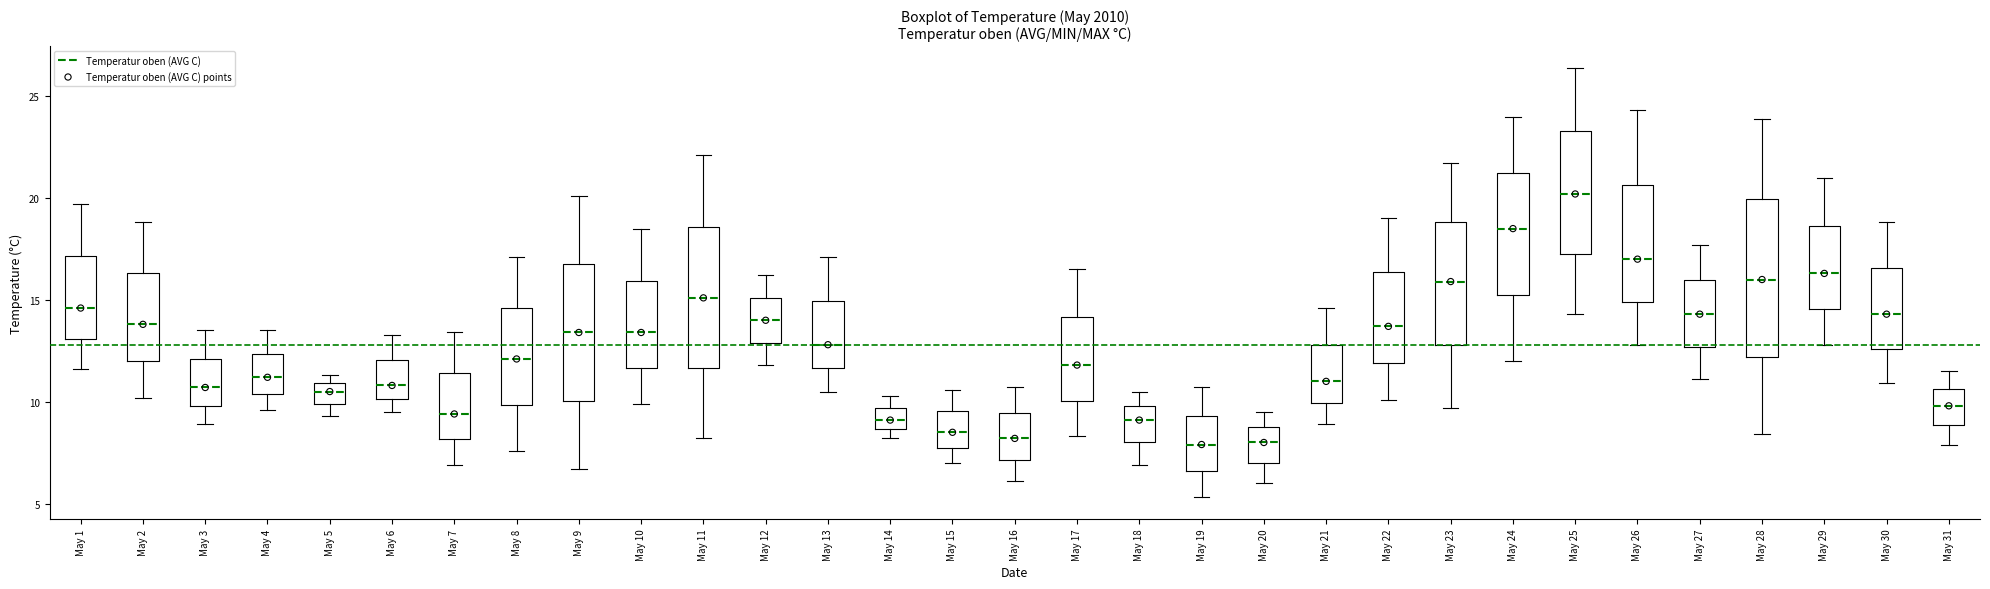

Reading left to right, transcribe this box plot: for each box, give where its median line is, the range the box spans, and where its two whiskers end, as read against the y-axis. The values are not printed on the chart, so give them approximately, as read against the axis.

May 1: median 14.5, box 13.0 to 17.0, whiskers 11.5 to 19.5
May 2: median 14.0, box 12.0 to 16.5, whiskers 10.0 to 19.0
May 3: median 10.5, box 10.0 to 12.0, whiskers 9.0 to 13.5
May 4: median 11.0, box 10.5 to 12.5, whiskers 9.5 to 13.5
May 5: median 10.5, box 10.0 to 11.0, whiskers 9.5 to 11.5
May 6: median 11.0, box 10.0 to 12.0, whiskers 9.5 to 13.5
May 7: median 9.5, box 8.0 to 11.5, whiskers 7.0 to 13.5
May 8: median 12.0, box 10.0 to 14.5, whiskers 7.5 to 17.0
May 9: median 13.5, box 10.0 to 17.0, whiskers 6.5 to 20.0
May 10: median 13.5, box 11.5 to 16.0, whiskers 10.0 to 18.5
May 11: median 15.0, box 11.5 to 18.5, whiskers 8.0 to 22.0
May 12: median 14.0, box 13.0 to 15.0, whiskers 12.0 to 16.0
May 13: median 13.0, box 11.5 to 15.0, whiskers 10.5 to 17.0
May 14: median 9.0, box 8.5 to 9.5, whiskers 8.0 to 10.5
May 15: median 8.5, box 8.0 to 9.5, whiskers 7.0 to 10.5
May 16: median 8.0, box 7.0 to 9.5, whiskers 6.0 to 10.5
May 17: median 12.0, box 10.0 to 14.0, whiskers 8.5 to 16.5
May 18: median 9.0, box 8.0 to 10.0, whiskers 7.0 to 10.5
May 19: median 8.0, box 6.5 to 9.5, whiskers 5.5 to 10.5
May 20: median 8.0, box 7.0 to 9.0, whiskers 6.0 to 9.5
May 21: median 11.0, box 10.0 to 13.0, whiskers 9.0 to 14.5
May 22: median 13.5, box 12.0 to 16.5, whiskers 10.0 to 19.0
May 23: median 16.0, box 13.0 to 19.0, whiskers 9.5 to 21.5
May 24: median 18.5, box 15.5 to 21.5, whiskers 12.0 to 24.0
May 25: median 20.0, box 17.5 to 23.5, whiskers 14.5 to 26.5
May 26: median 17.0, box 15.0 to 20.5, whiskers 13.0 to 24.5
May 27: median 14.5, box 12.5 to 16.0, whiskers 11.0 to 17.5
May 28: median 16.0, box 12.0 to 20.0, whiskers 8.5 to 24.0
May 29: median 16.5, box 14.5 to 18.5, whiskers 13.0 to 21.0
May 30: median 14.5, box 12.5 to 16.5, whiskers 11.0 to 19.0
May 31: median 10.0, box 9.0 to 10.5, whiskers 8.0 to 11.5